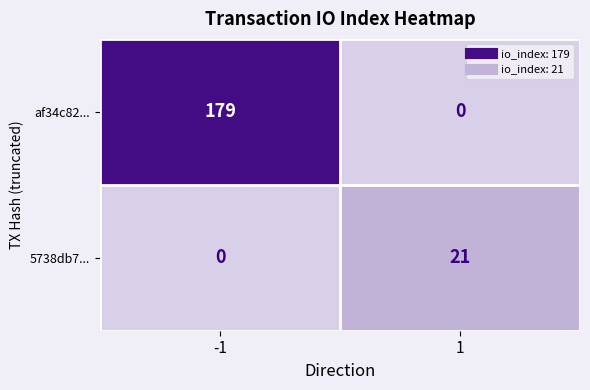

Rank the series by their maximum value, from highest to lowest.

af34c82..., 5738db7...